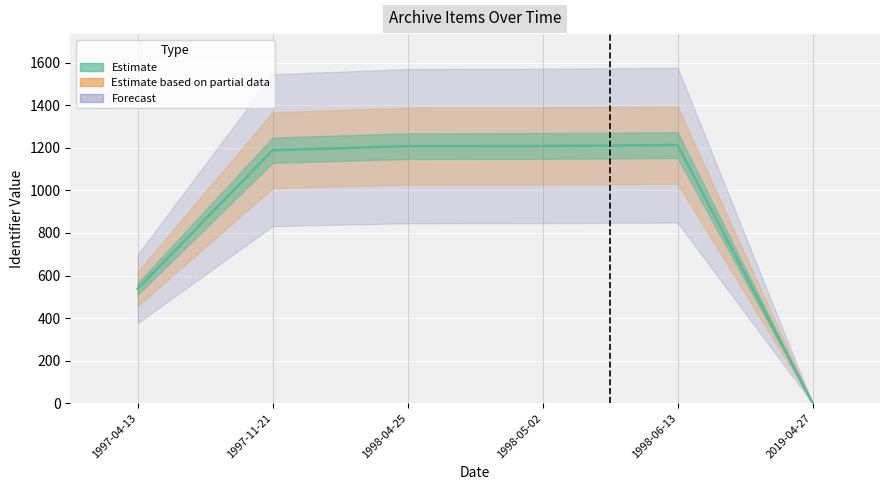

What is the sum of the values at 1997-11-21 and 1998-04-25?

2397